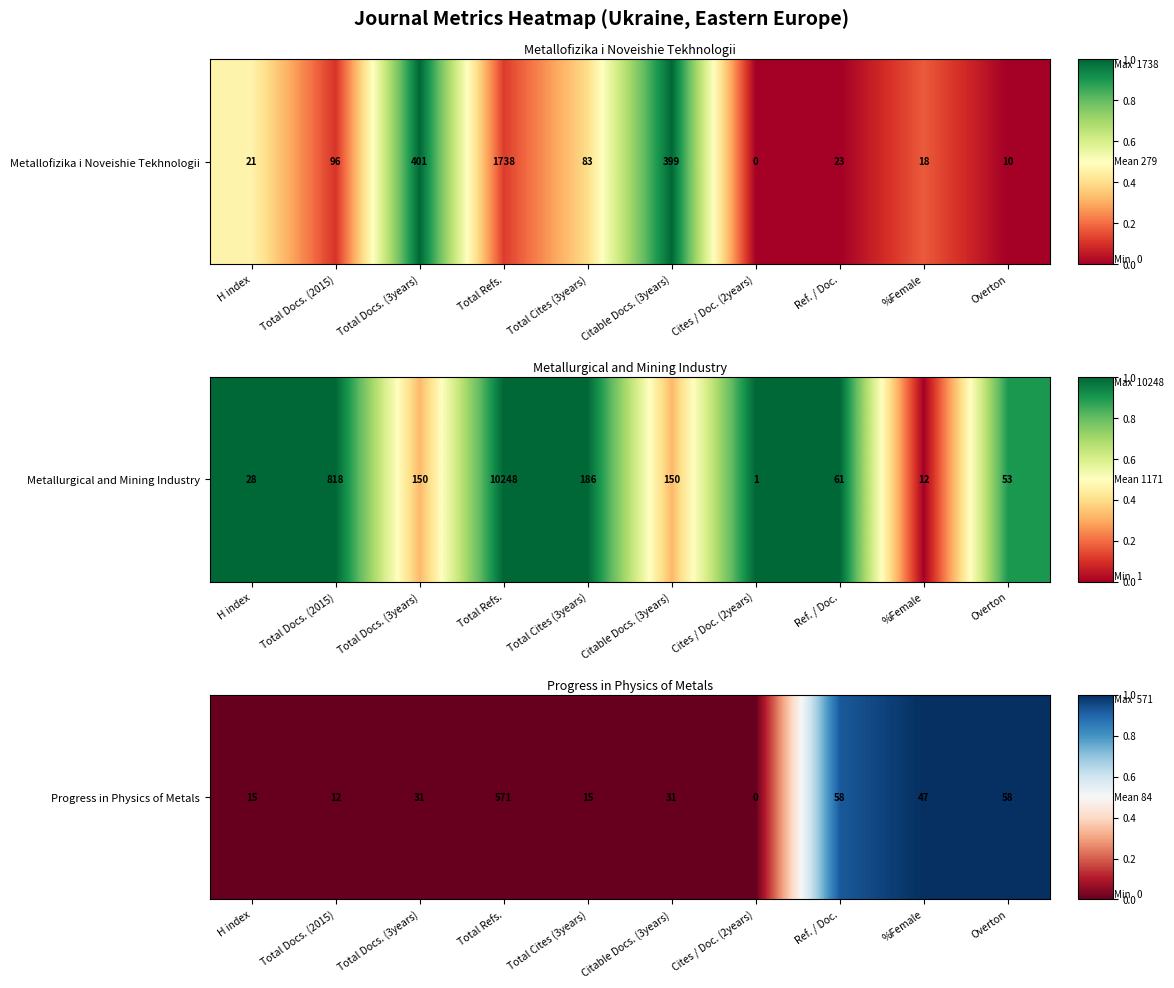

The chart shows a value of 0.5 at Citable Docs. (3years). True or false?

False